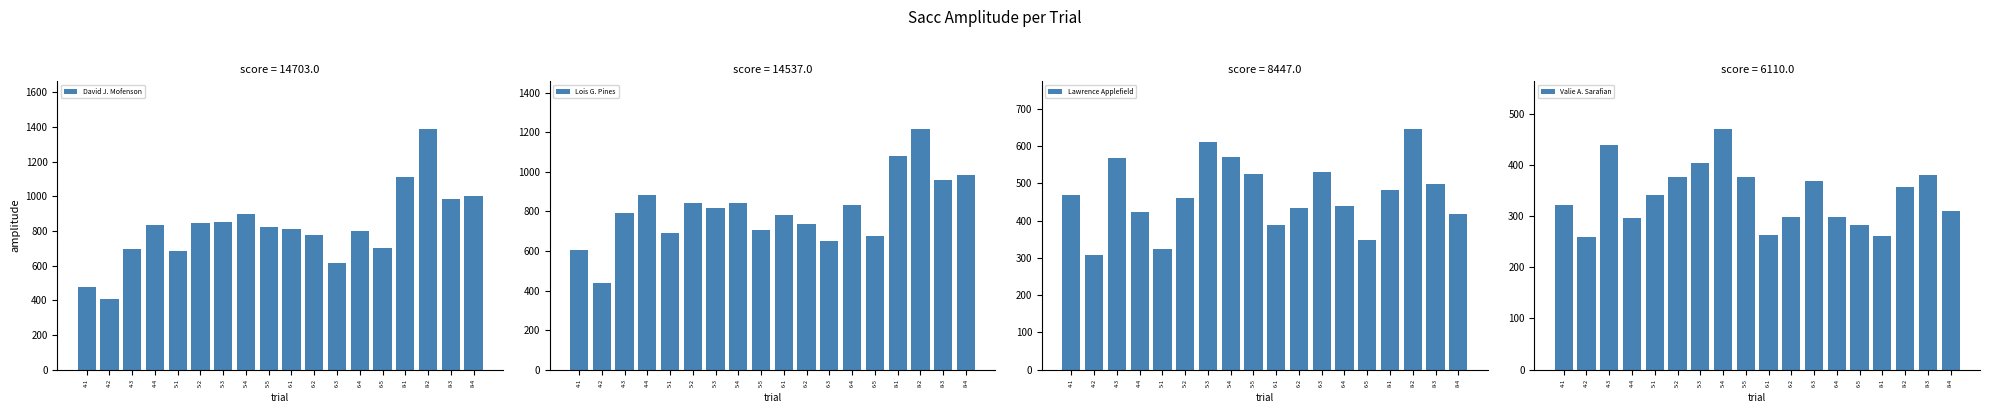

What is the difference between the Valie A. Sarafian values at 4-1 and 4-2?

64